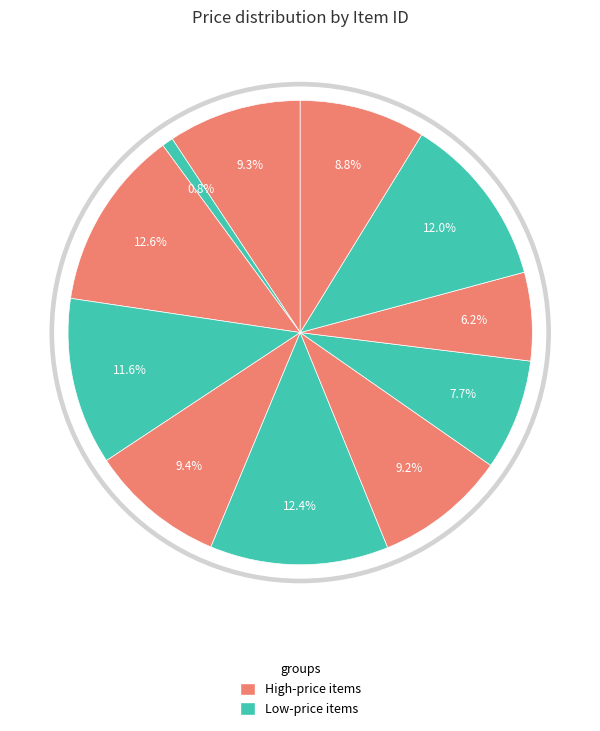

Is there any slice that represents more than half of the pie?

No